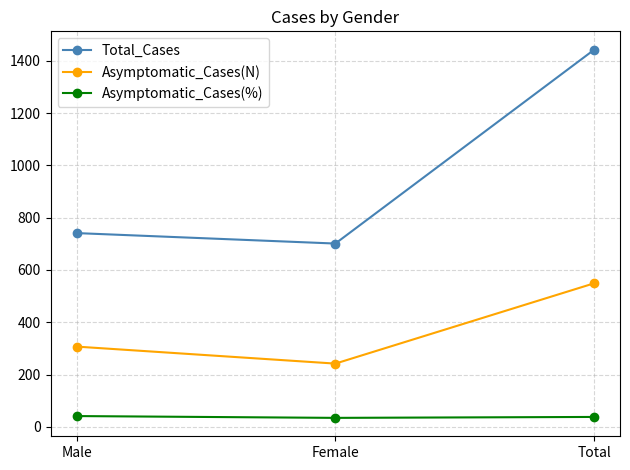

Is this an area chart (filled region under the line)?

No